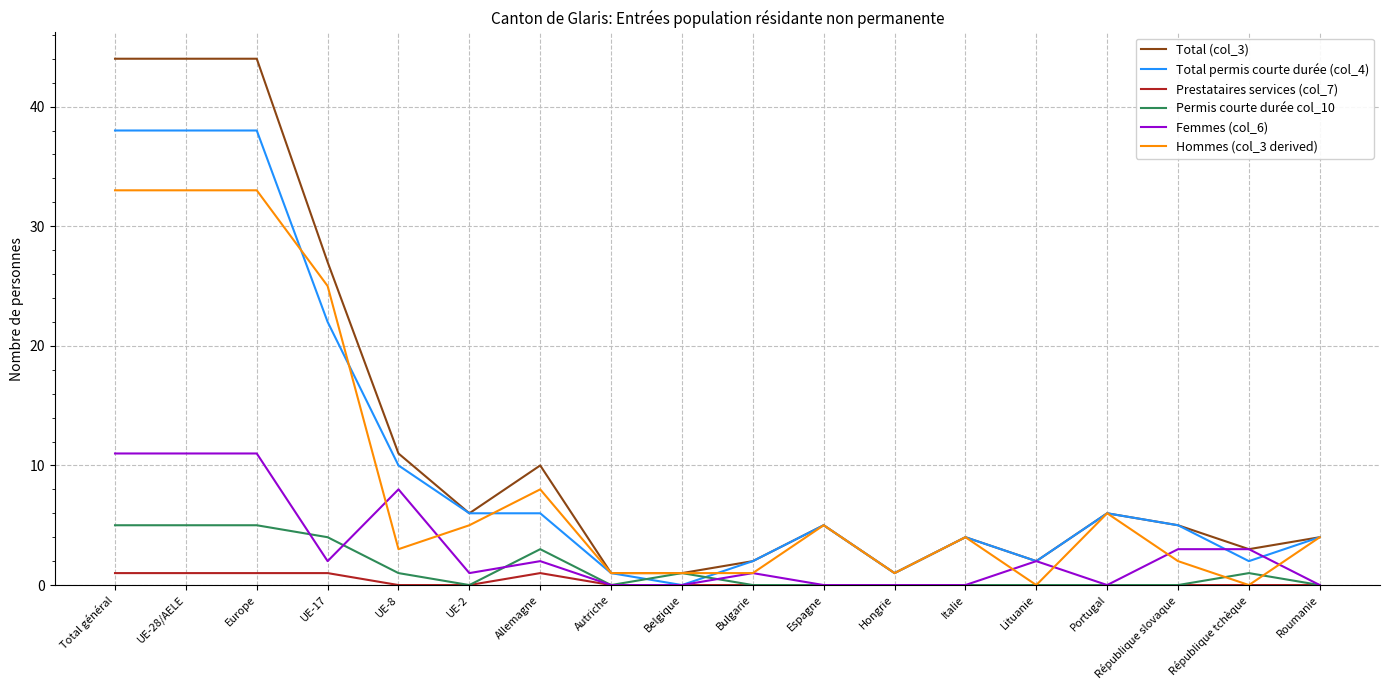

What are all the series names shown in the legend?

Total (col_3), Total permis courte durée (col_4), Prestataires services (col_7), Permis courte durée col_10, Femmes (col_6), Hommes (col_3 derived)